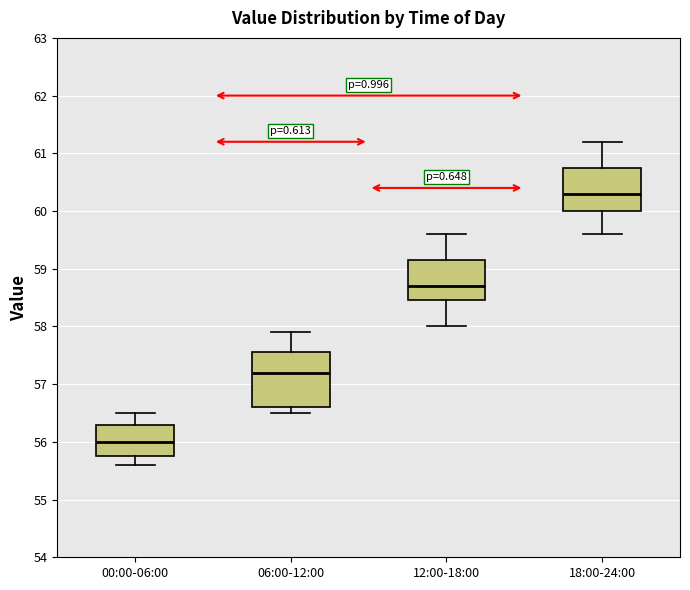

Reading left to right, transcribe this box plot: for each box, give where its median line is, the range the box spans, and where its two whiskers end, as read against the y-axis. The values are not printed on the chart, so give them approximately, as read against the axis.

00:00-06:00: median 56.0, box 55.8 to 56.3, whiskers 55.6 to 56.5
06:00-12:00: median 57.2, box 56.6 to 57.6, whiskers 56.5 to 57.9
12:00-18:00: median 58.7, box 58.5 to 59.2, whiskers 58.0 to 59.6
18:00-24:00: median 60.3, box 60.0 to 60.8, whiskers 59.6 to 61.2